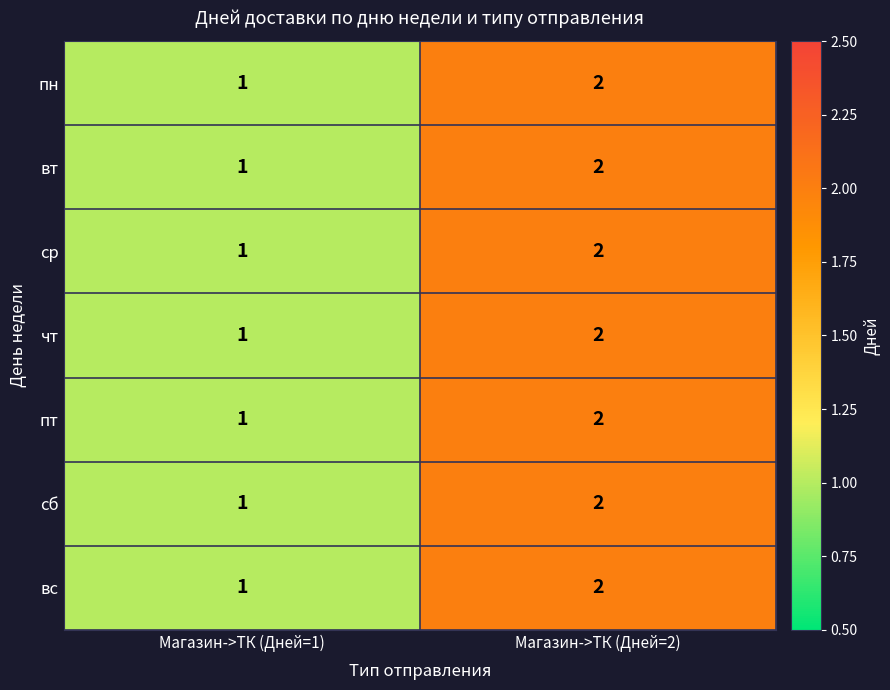

Reading right to left, what are all the values shown in this chart?

пн: Магазин->ТК (Дней=2)=2	Магазин->ТК (Дней=1)=1
вт: Магазин->ТК (Дней=2)=2	Магазин->ТК (Дней=1)=1
ср: Магазин->ТК (Дней=2)=2	Магазин->ТК (Дней=1)=1
чт: Магазин->ТК (Дней=2)=2	Магазин->ТК (Дней=1)=1
пт: Магазин->ТК (Дней=2)=2	Магазин->ТК (Дней=1)=1
сб: Магазин->ТК (Дней=2)=2	Магазин->ТК (Дней=1)=1
вс: Магазин->ТК (Дней=2)=2	Магазин->ТК (Дней=1)=1